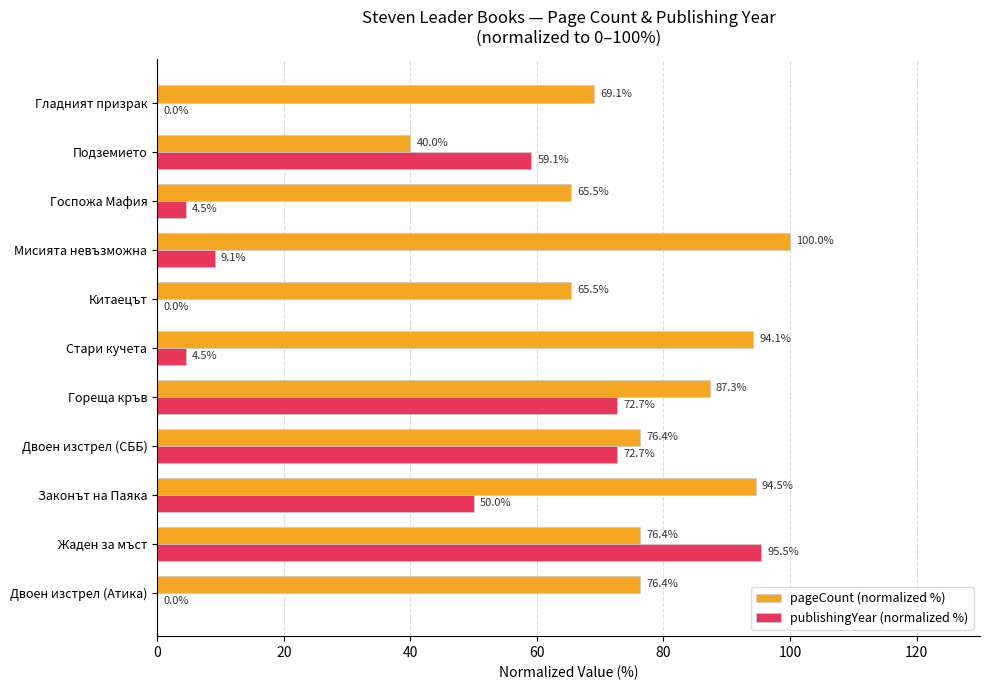

Which series changed the most between Двоен изстрел (Атика) and Законът на Паяка?

publishingYear (normalized %)